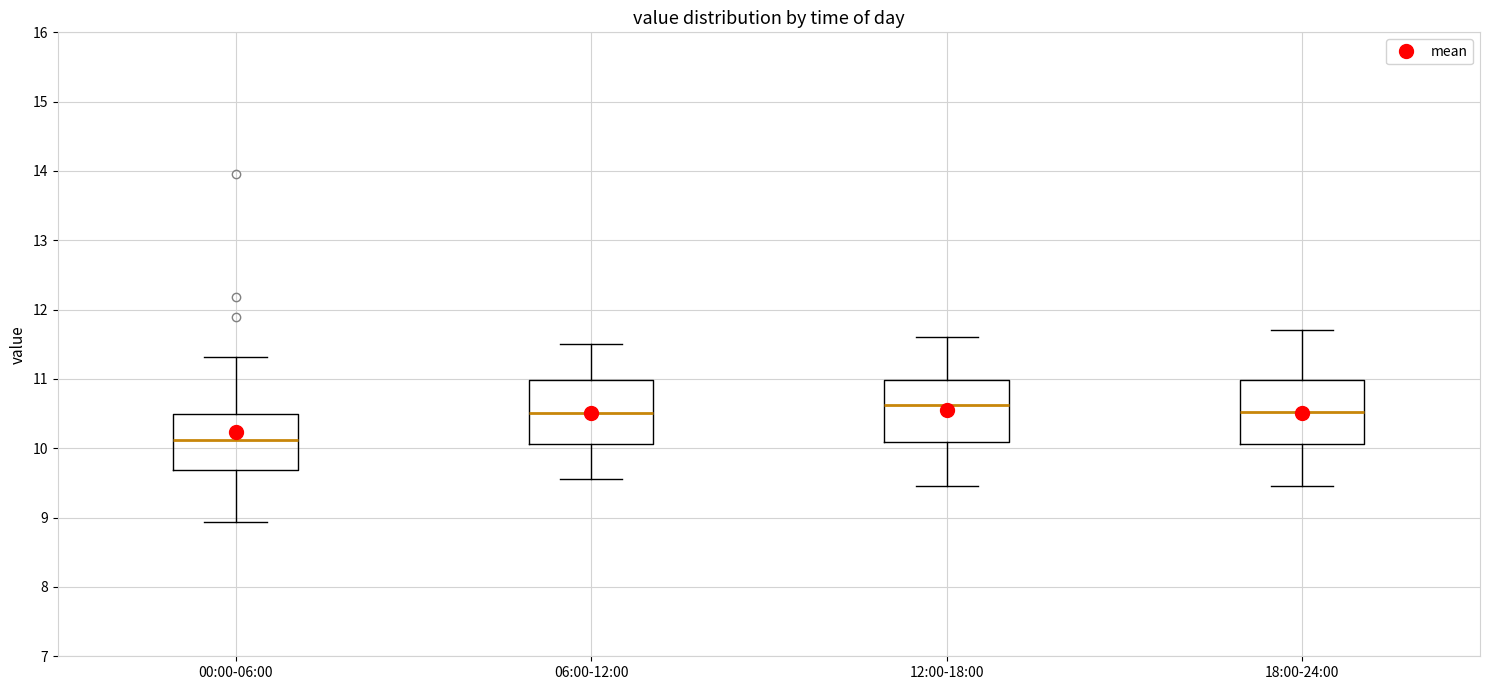

Reading left to right, transcribe this box plot: for each box, give where its median line is, the range the box spans, and where its two whiskers end, as read against the y-axis. The values are not printed on the chart, so give them approximately, as read against the axis.

00:00-06:00: median 10.1, box 9.7 to 10.5, whiskers 8.9 to 11.3
06:00-12:00: median 10.5, box 10.1 to 11.0, whiskers 9.6 to 11.5
12:00-18:00: median 10.6, box 10.1 to 11.0, whiskers 9.5 to 11.6
18:00-24:00: median 10.5, box 10.1 to 11.0, whiskers 9.5 to 11.7